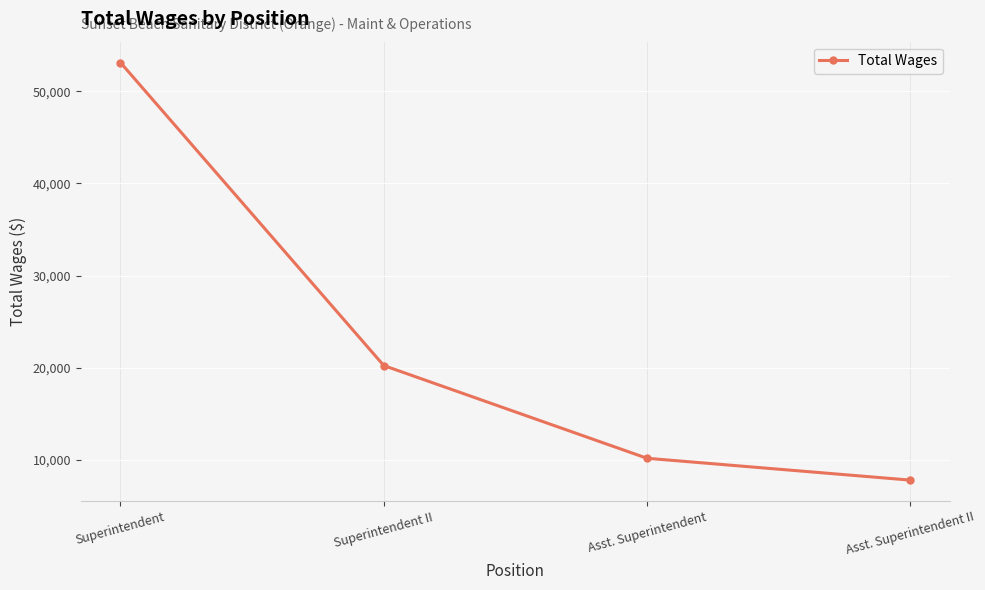

Rank the categories by value from highest to lowest.

Superintendent, Superintendent II, Asst. Superintendent, Asst. Superintendent II